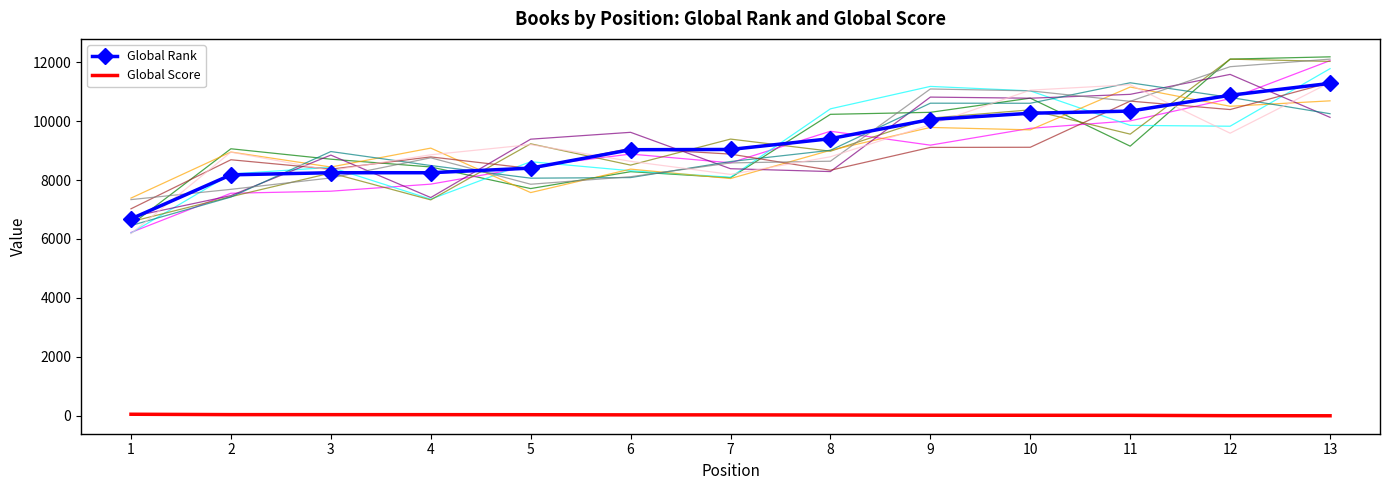

Reading left to right, list all the values displayed in this chart.

Global Rank: 6682	8176	8248	8248	8404	9029	9037	9403	10053	10266	10339	10876	11280
Global Score: 53	40	39	39	37	32	32	27	20	18	16	4	1